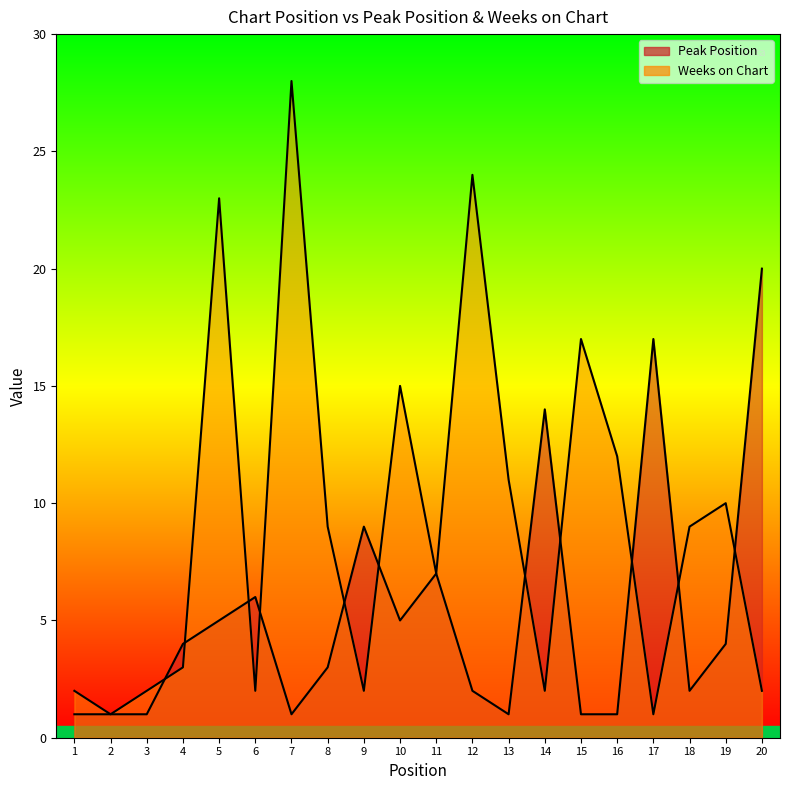

What is the value of the Peak Position point at the 16th from the left?

1